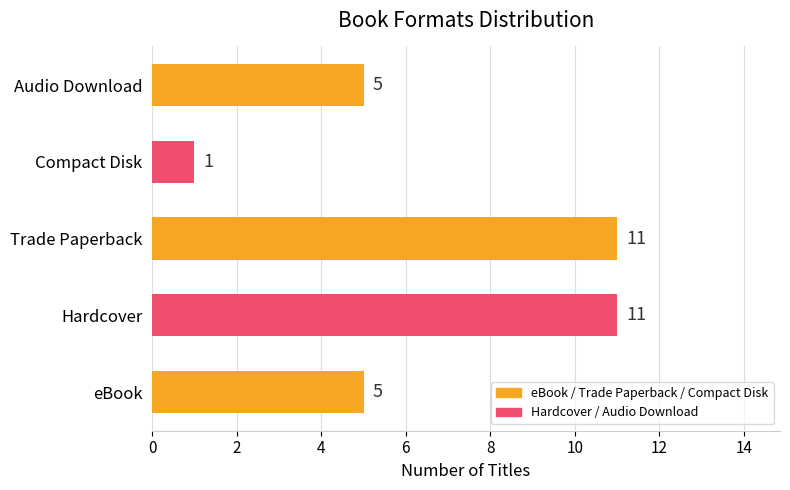

What is the difference between the maximum and minimum values?

10